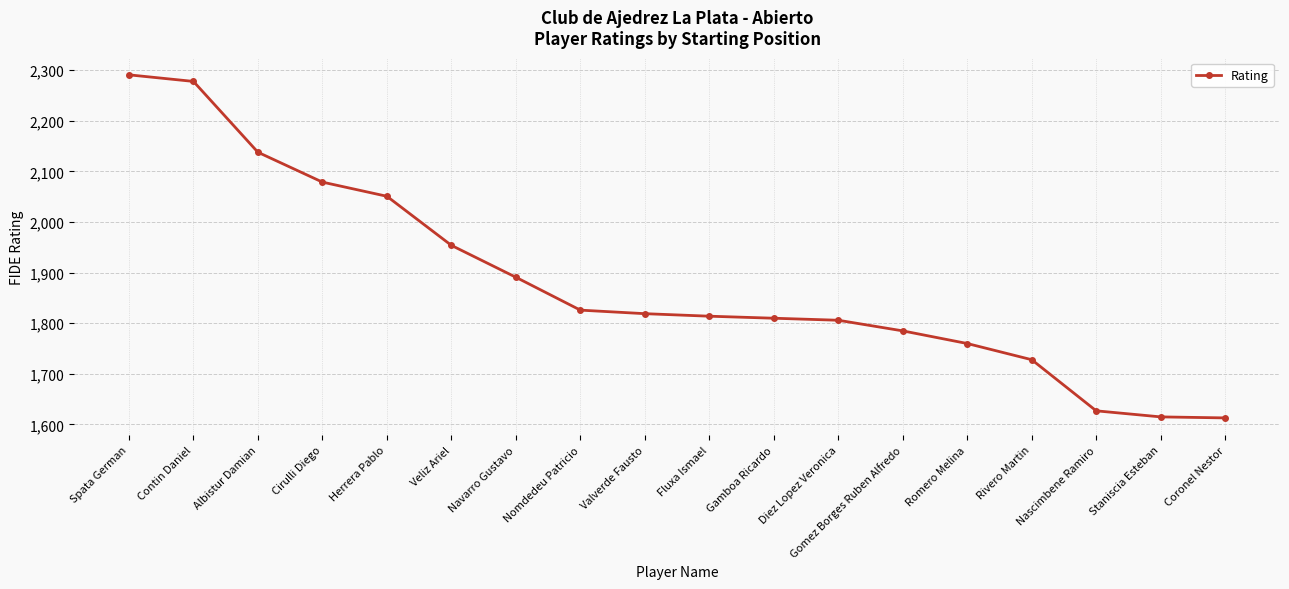

What is the minimum value shown in the chart?

1613